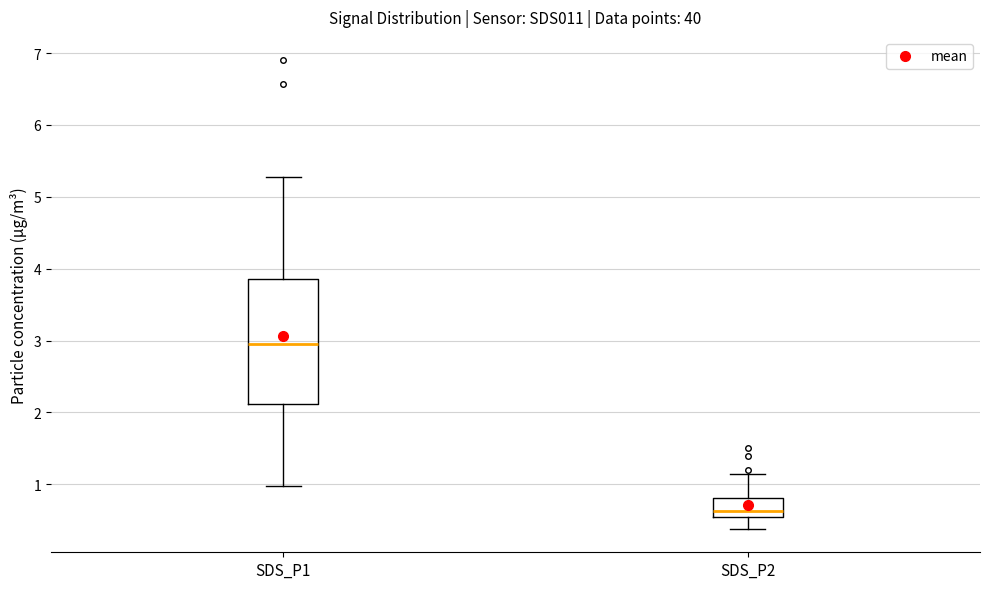

Reading left to right, read every box against the y-axis: the position of its median line, the range the box covers, and the ends of its whiskers. The values are not printed on the chart, so give them approximately, as read against the axis.

SDS_P1: median 3.0, box 2.1 to 3.9, whiskers 1.0 to 5.3
SDS_P2: median 0.6 (just above the box's lower edge), box 0.6 to 0.8, whiskers 0.4 to 1.2